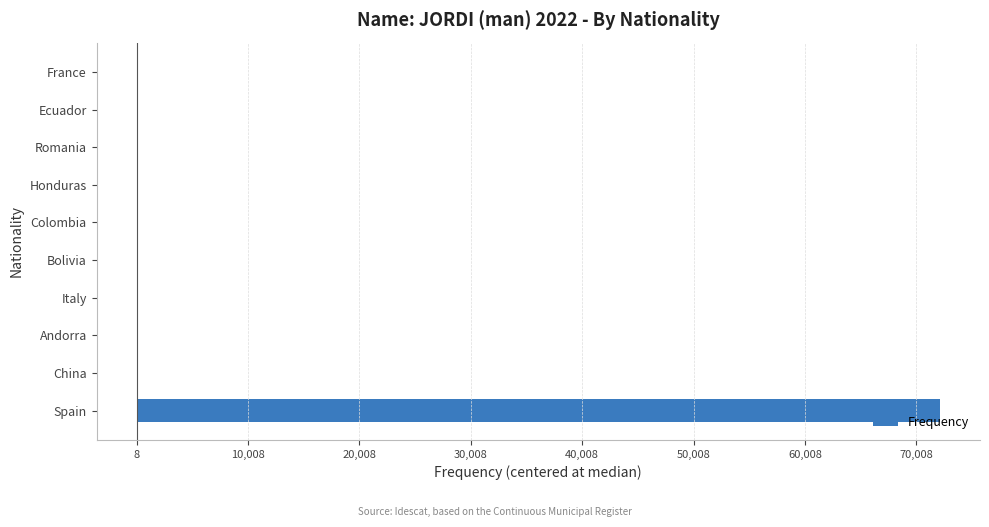

At which category does the chart reach its peak across all series?

Spain